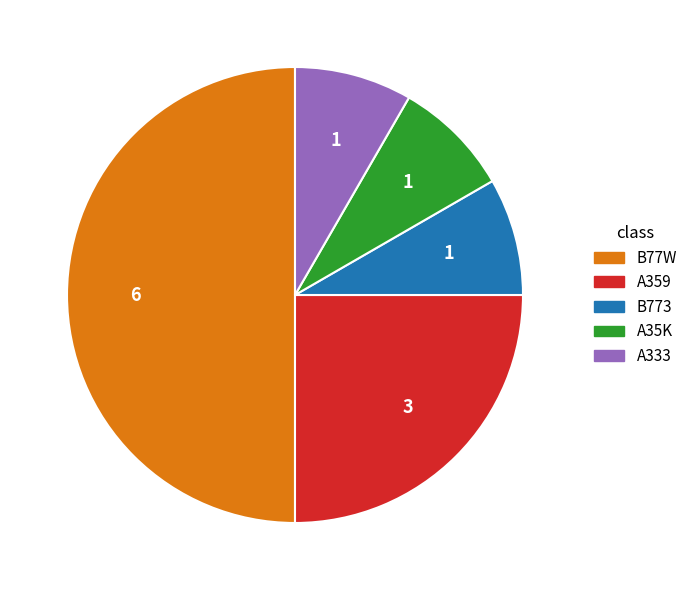

Is it true that B773 is 20% of the pie?

False